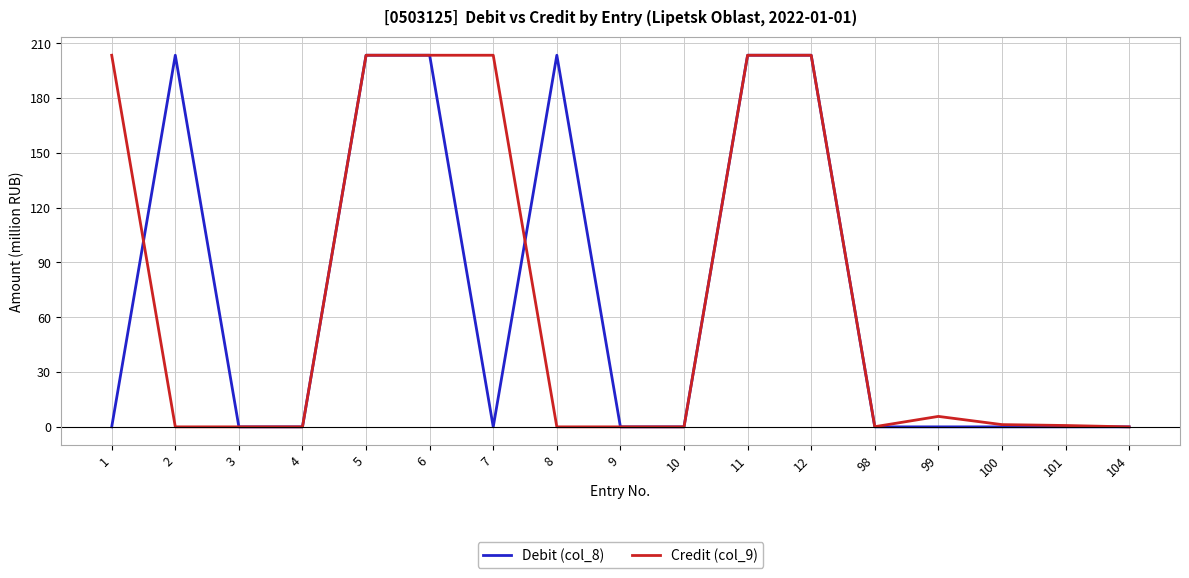

Between 99 and 104, which series saw the biggest shift?

Credit (col_9)